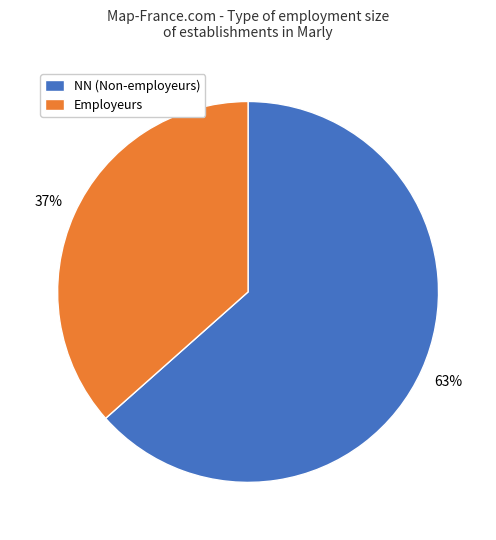

Count the number of slices in the pie.

2